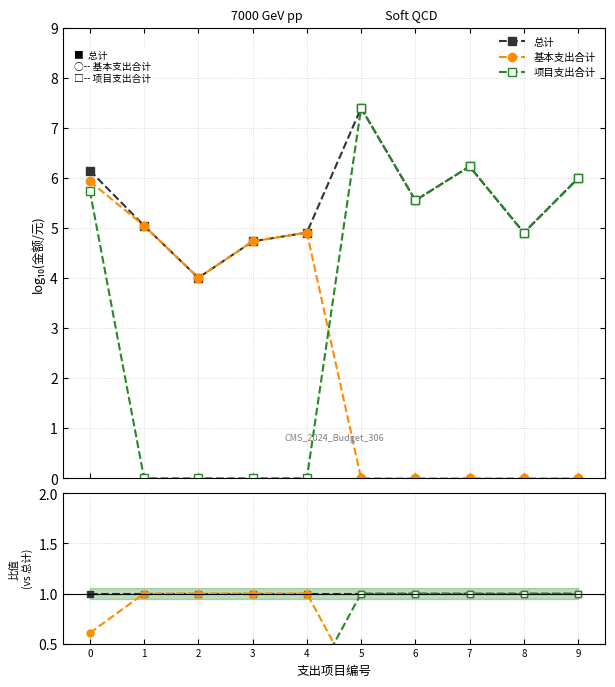

What are all the series names shown in the legend?

总计, 基本支出合计, 项目支出合计